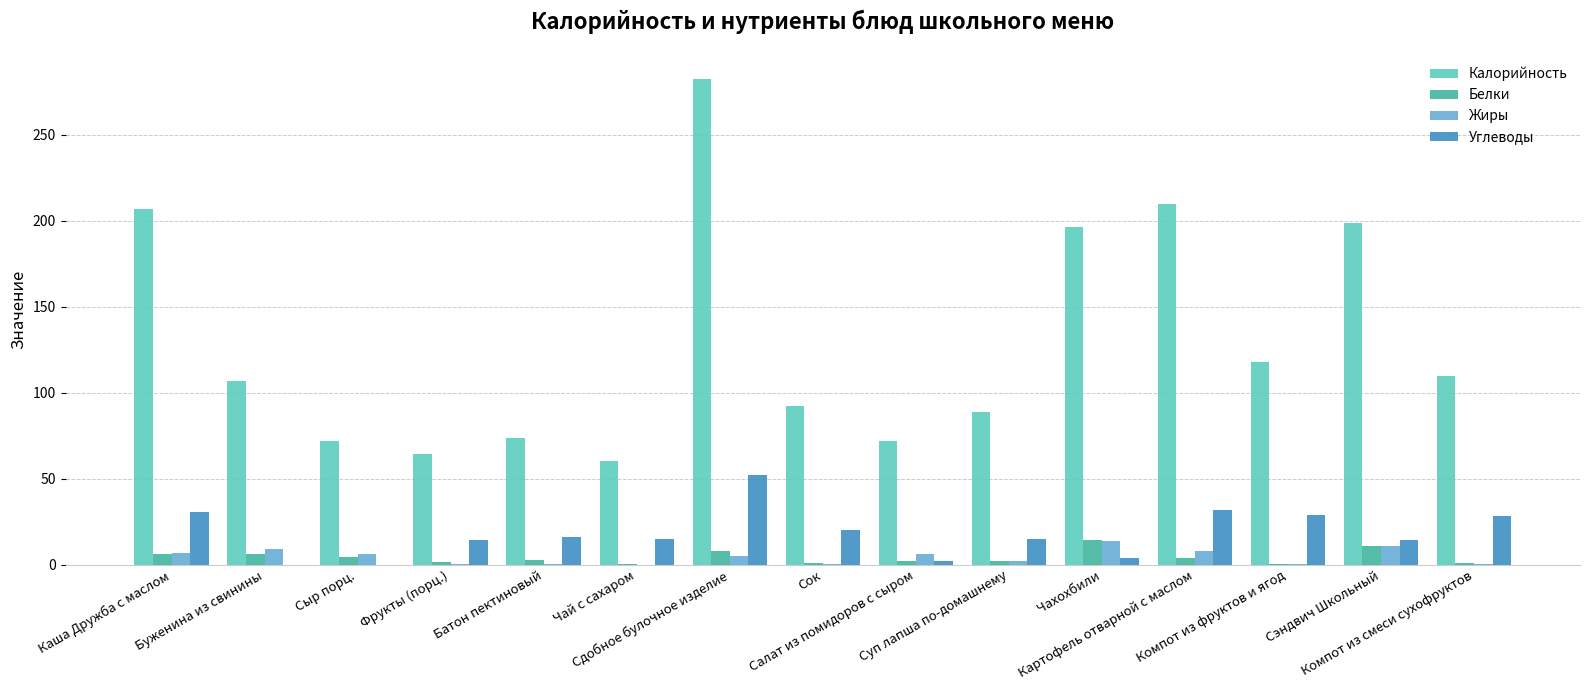

What is the maximum value for Калорийность?

282.6